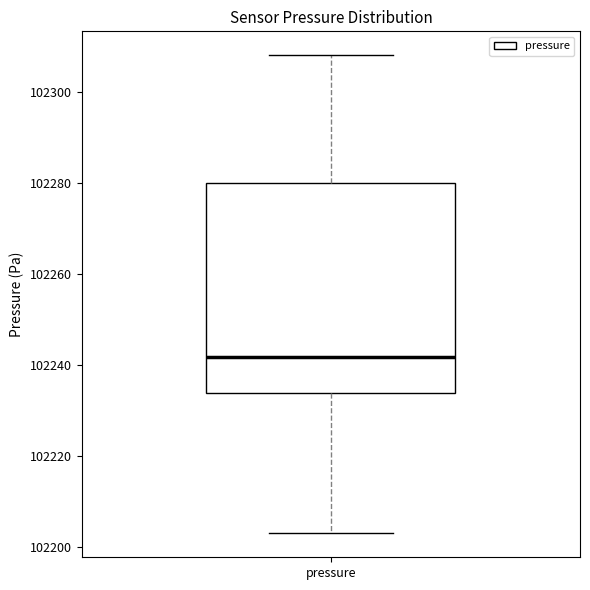

Where is the lower edge of the box for pressure on the y-axis? The values are not printed on the chart, so give them approximately, as read against the axis.

102234